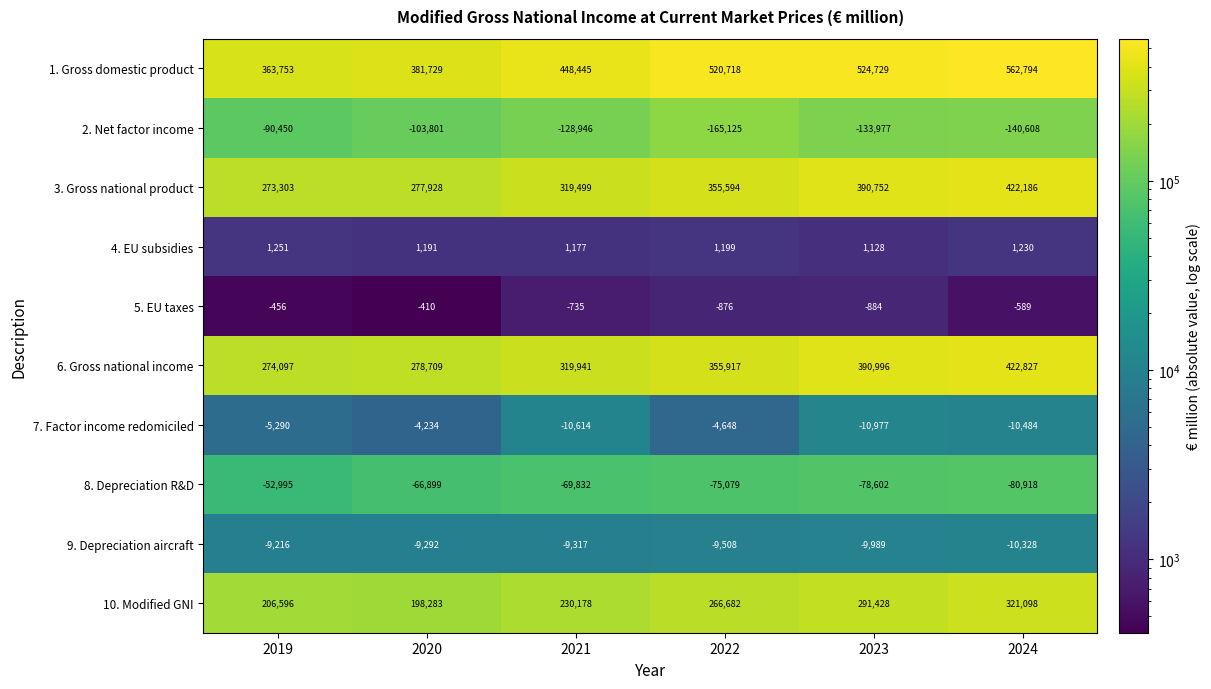

The 6. Gross national income series shows 621052 at 2024. True or false?

False